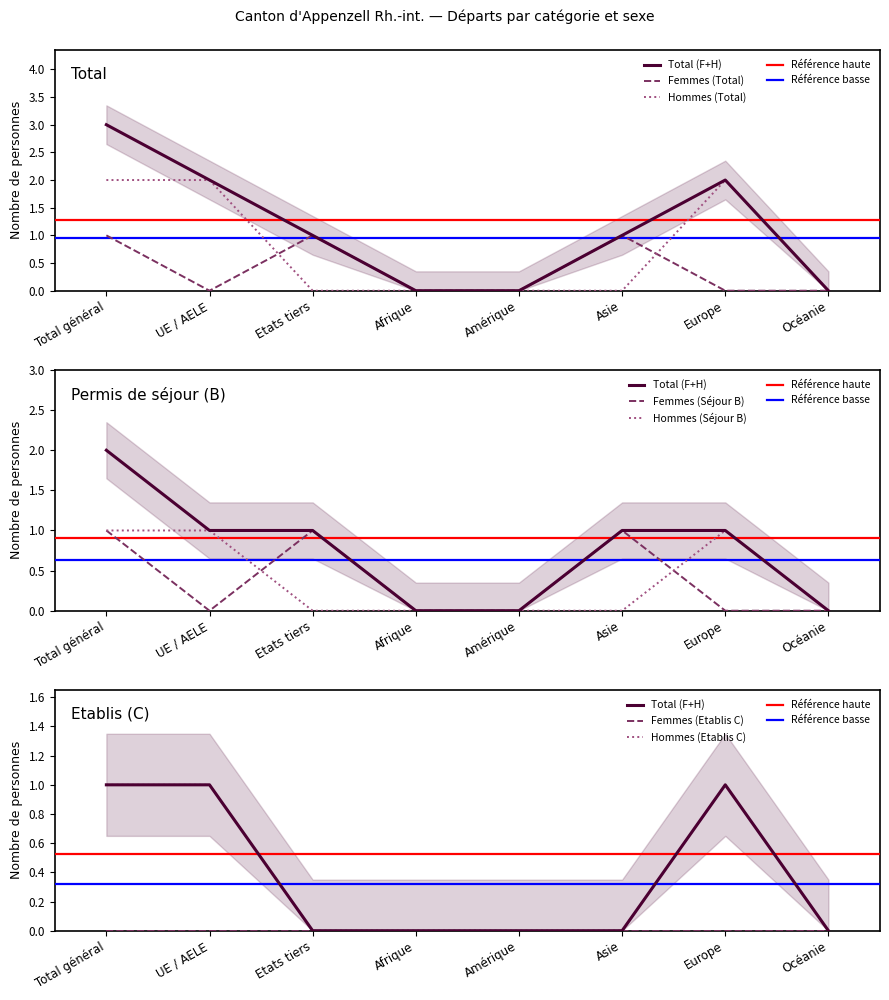

True or false: Femmes (Séjour B) and Hommes (Séjour B) cross at least once.

True